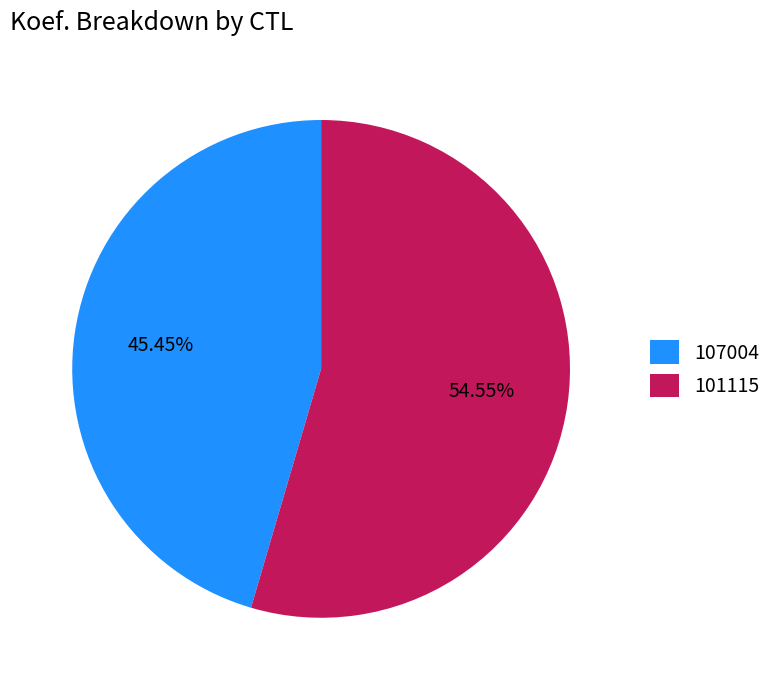

True or false: 101115 accounts for 55% of the total.

True